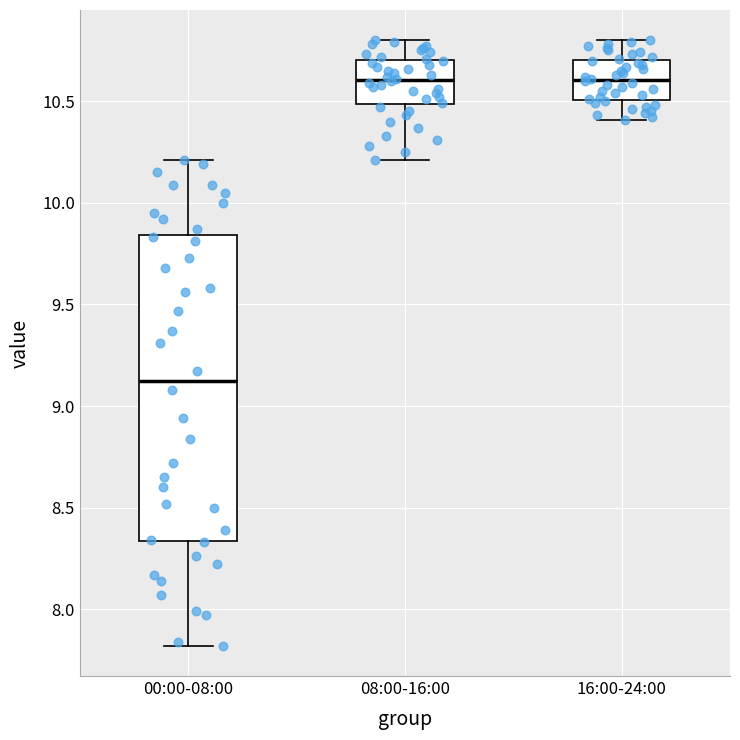

Comparing the boxes themselves (not the whiskers), which one is the tallest?

00:00-08:00